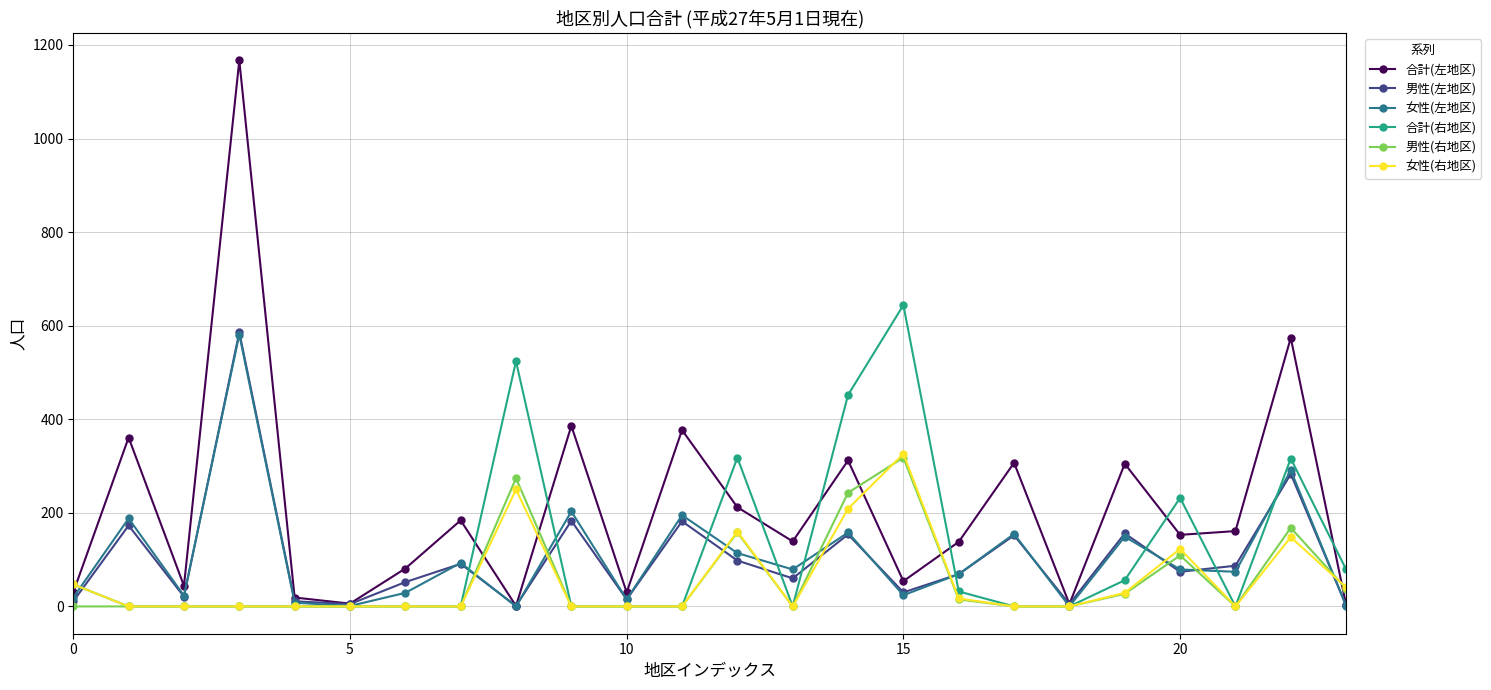

At how many categories does at least one series exceed 91?

16